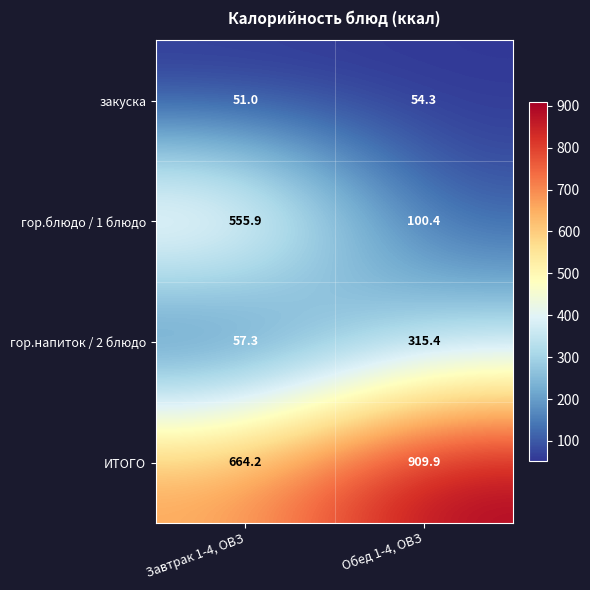

Rank the series by their maximum value, from lowest to highest.

закуска, гор.напиток / 2 блюдо, гор.блюдо / 1 блюдо, ИТОГО